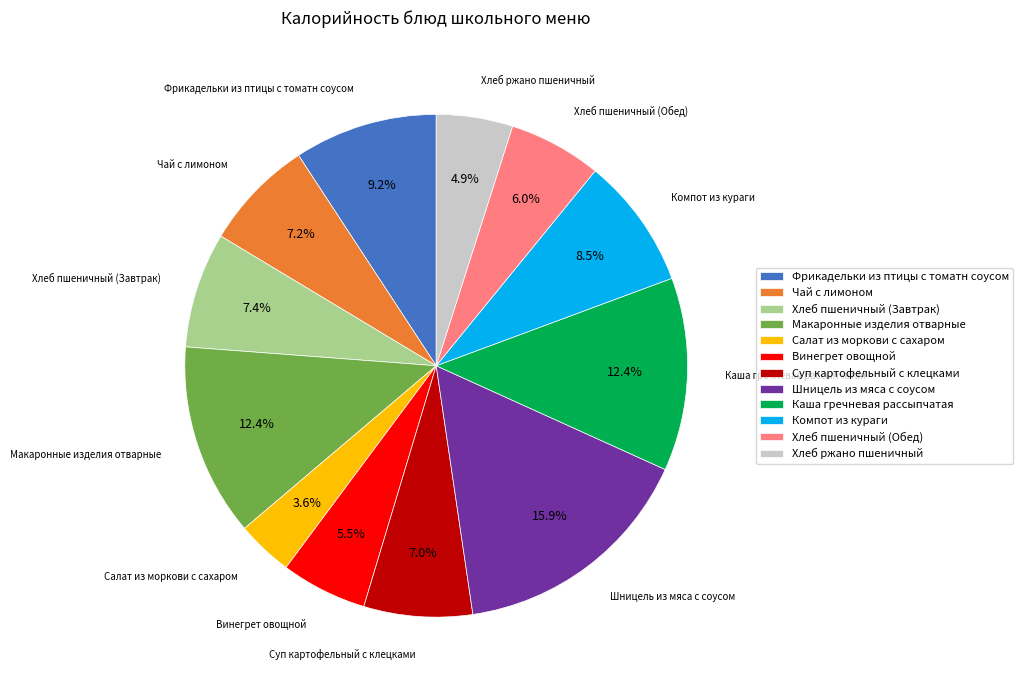

How many segments does this pie chart have?

12